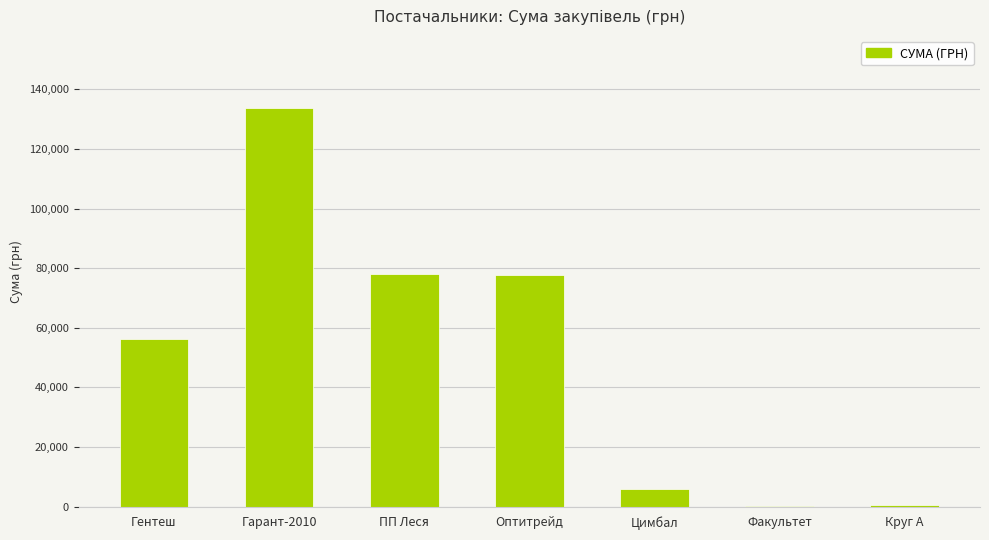

Approximately how many times larger is the value at Гарант-2010 compared to Факультет?

622.6